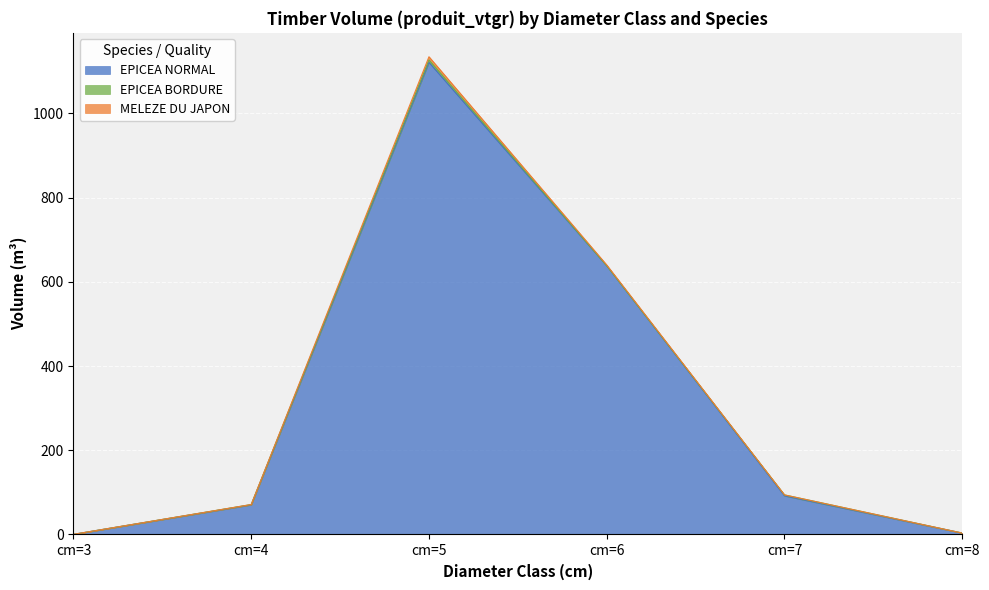

The value of MELEZE DU JAPON at cm=6 is 2.7. True or false?

False